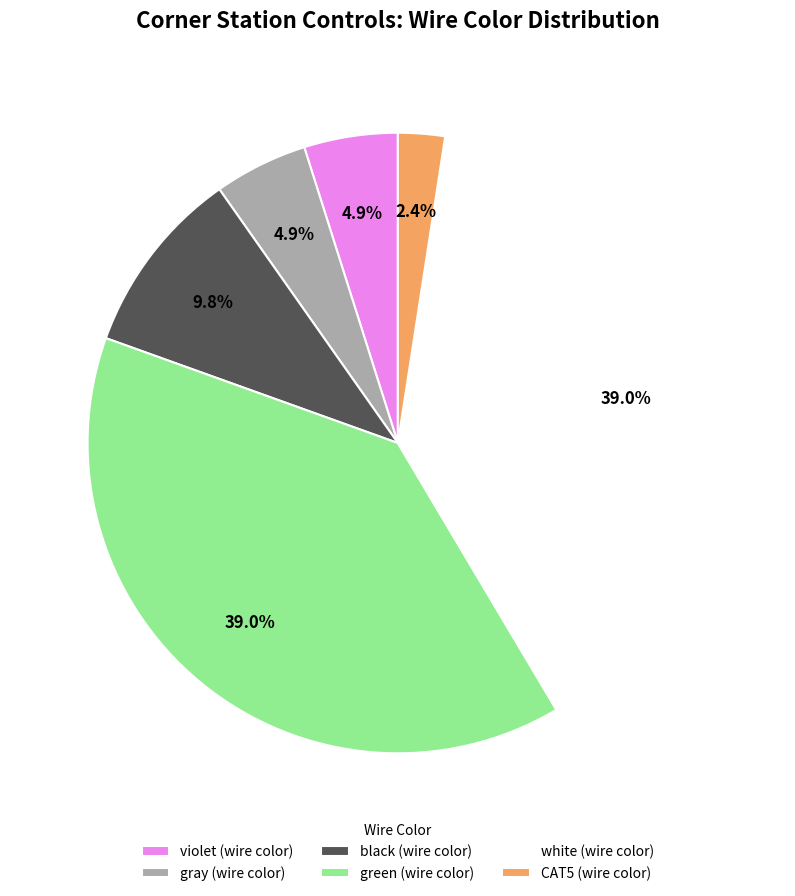

Which category has the smallest portion of the pie?

CAT5 (wire color)